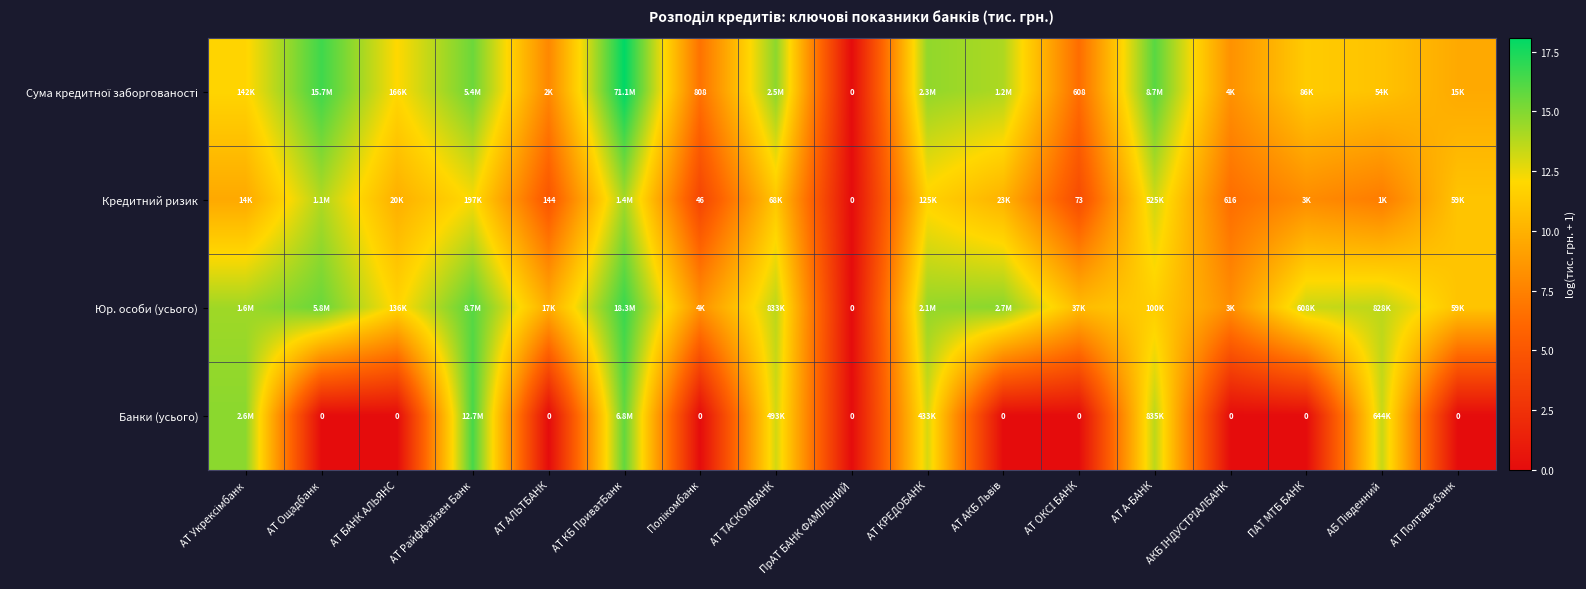

How many data points in Сума кредитної заборгованості are above 11?

10